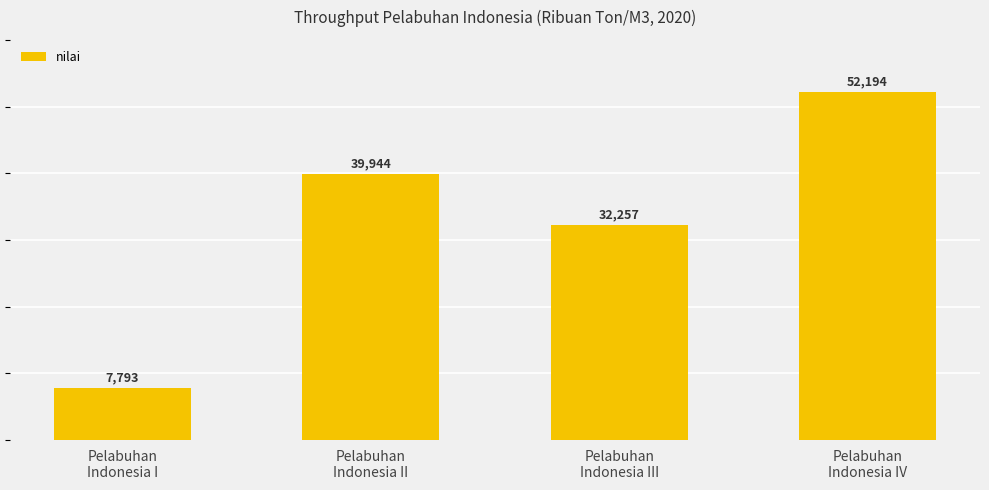

What is the maximum value shown in the chart?

52194